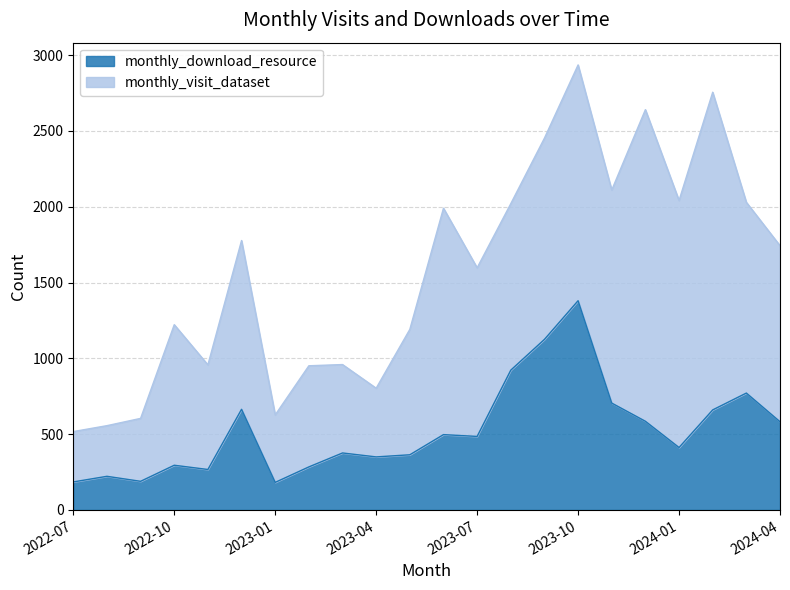

Rank the categories by value from lowest to highest.

2023-01, 2022-07, 2022-09, 2022-08, 2022-11, 2023-02, 2022-10, 2023-04, 2023-05, 2023-03, 2024-01, 2023-07, 2023-06, 2024-04, 2023-12, 2024-02, 2022-12, 2023-11, 2024-03, 2023-08, 2023-09, 2023-10